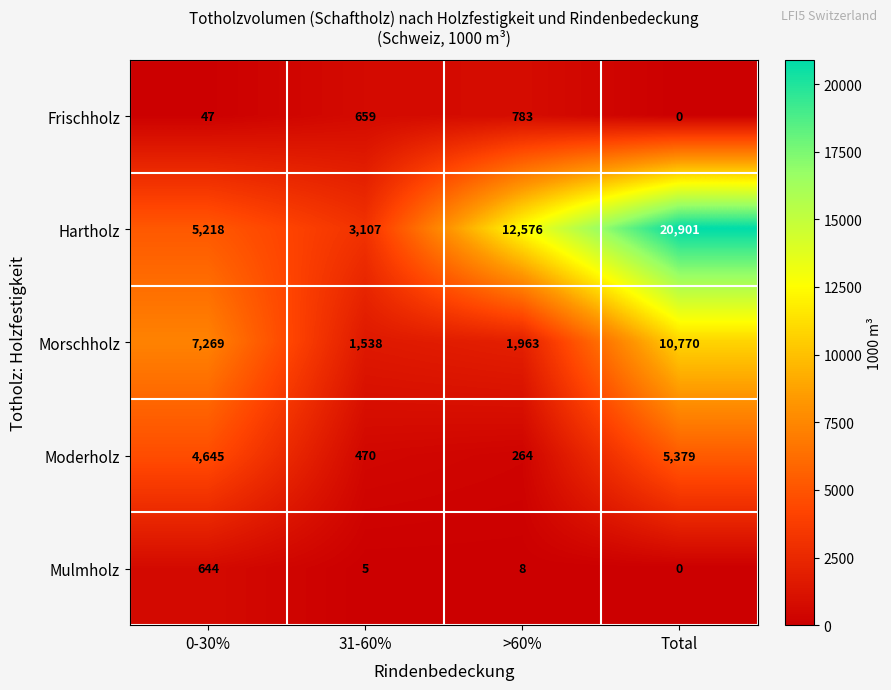

Rank the series by their maximum value, from highest to lowest.

Hartholz, Morschholz, Moderholz, Frischholz, Mulmholz